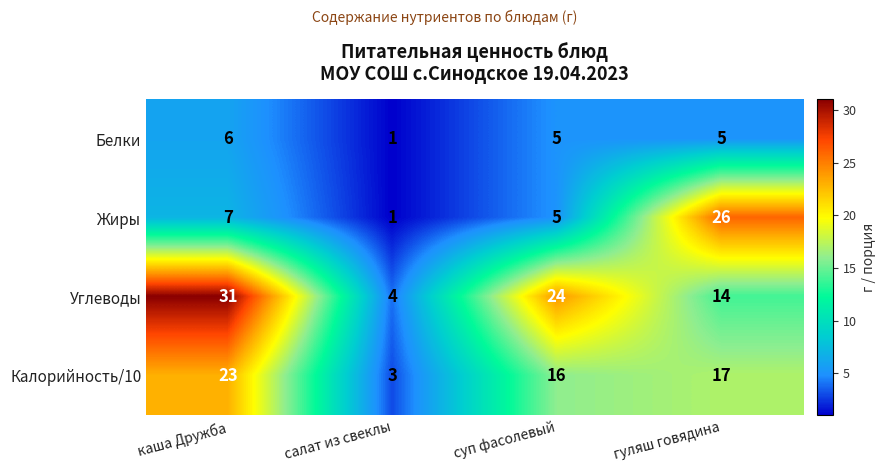

The Белки series shows 5 at суп фасолевый. True or false?

True